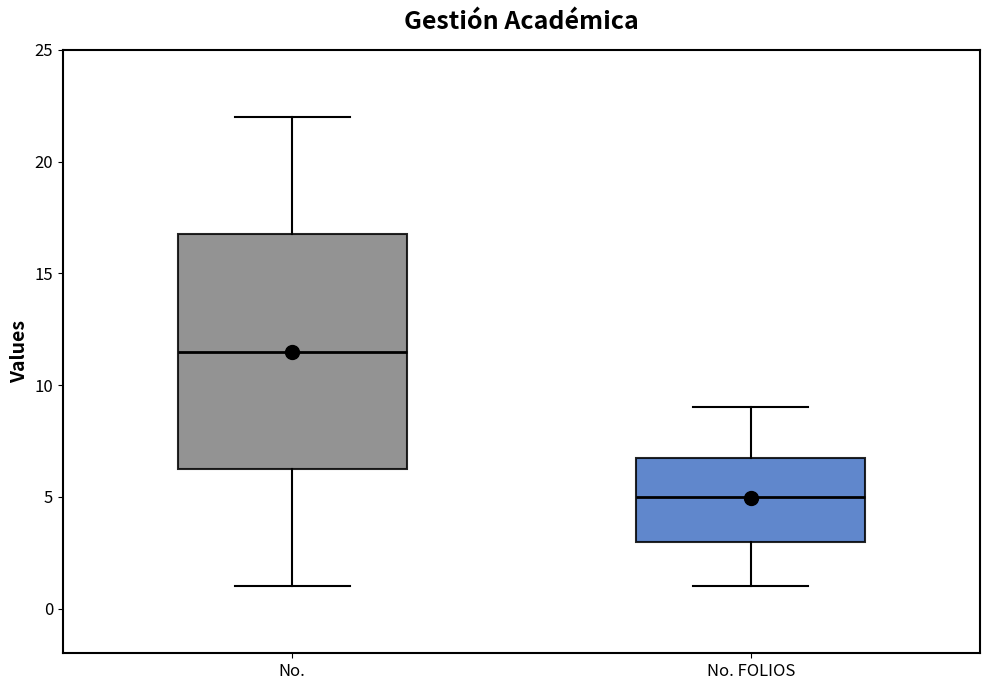

Where does the median line of the box for No. sit on the y-axis? The values are not printed on the chart, so give them approximately, as read against the axis.

11.5